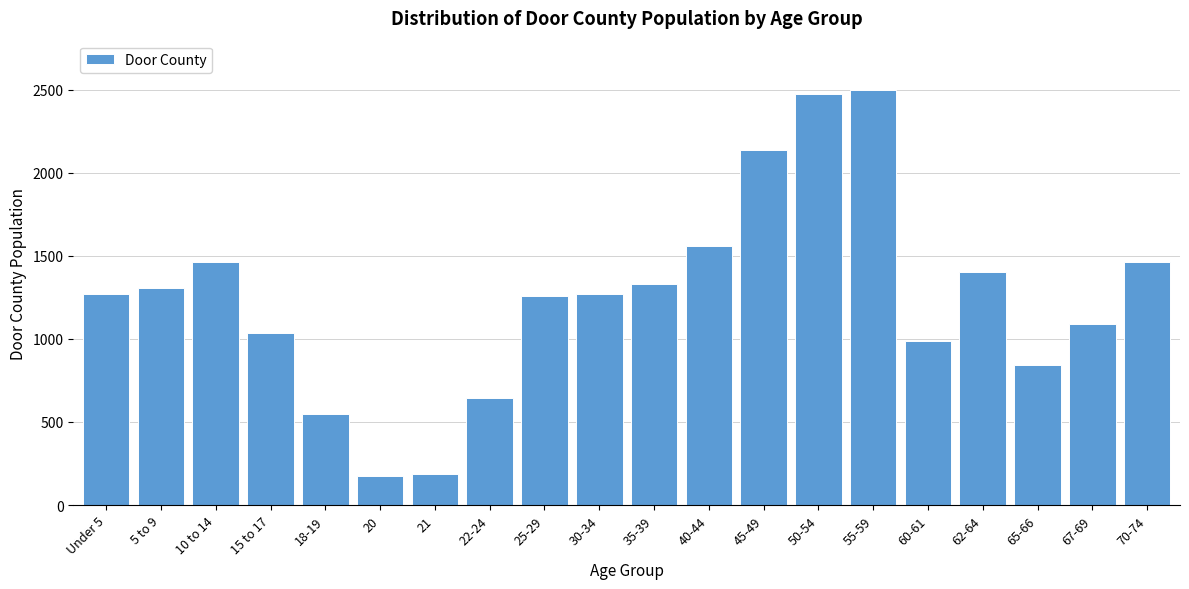

What is the sum of the values at 65-66 and 70-74?

2308